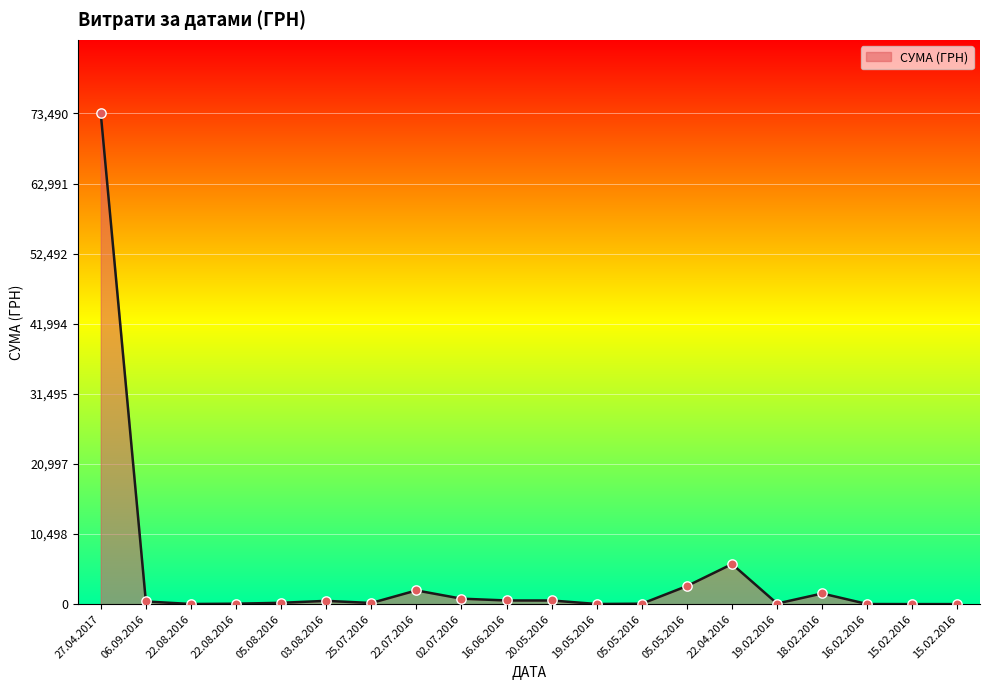

What is the ratio of the value at 22.08.2016 to the value at 19.05.2016?

1.0